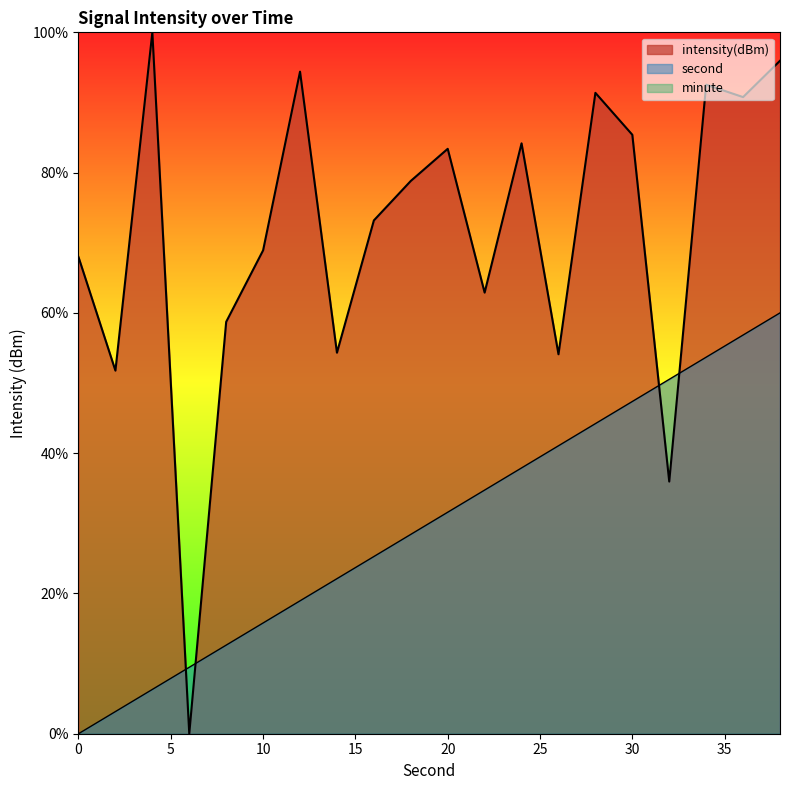

The intensity series shows 91.4 at 28. True or false?

True